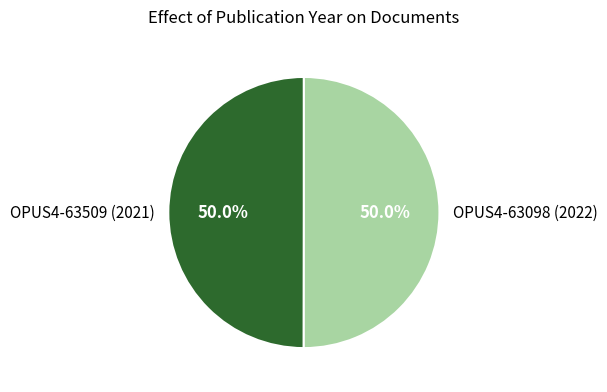

How much of the chart is everything except OPUS4-63098 (2022)?

50.0%